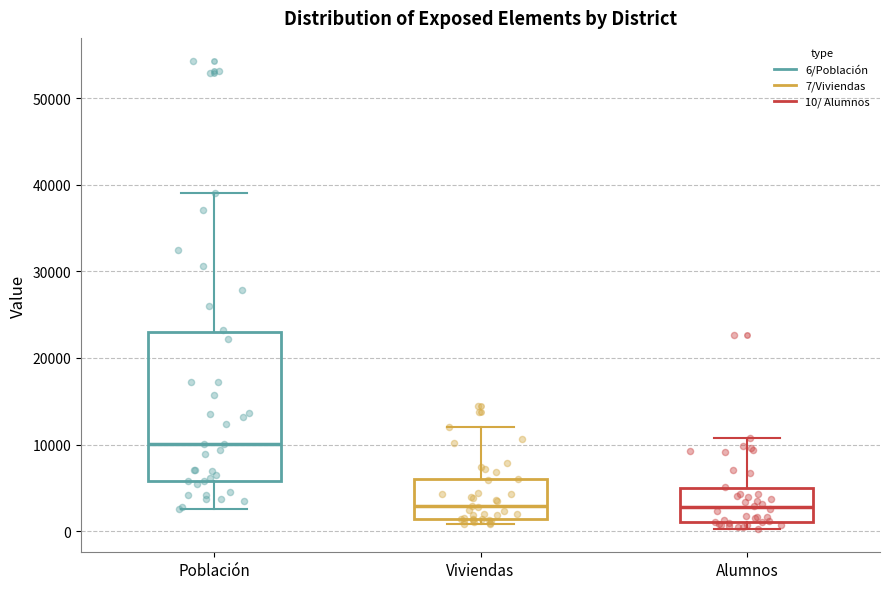

Which box has the highest median line?

Población